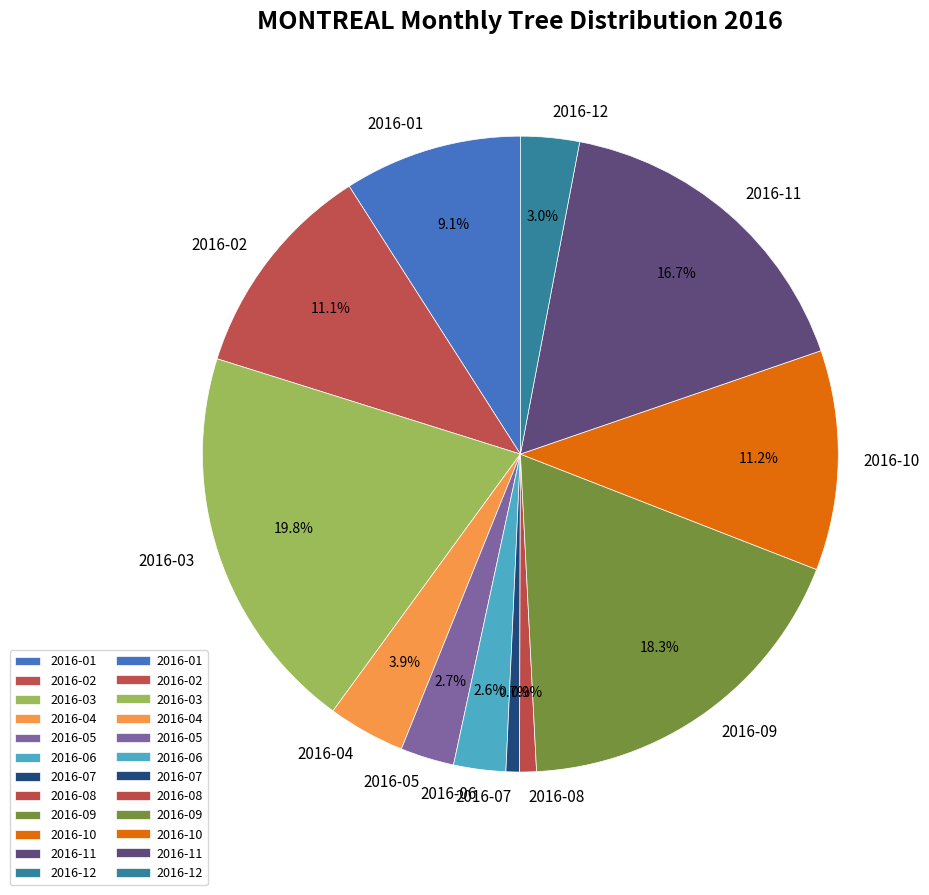

What portion of the pie excludes 2016-03?

80.2%